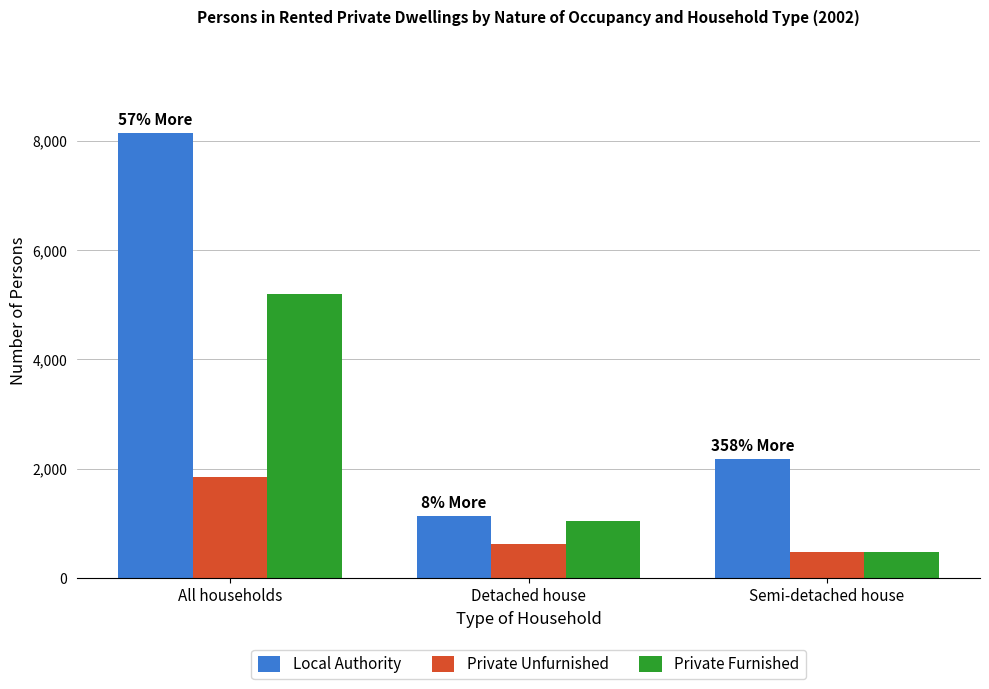

Are the bars horizontal?

No